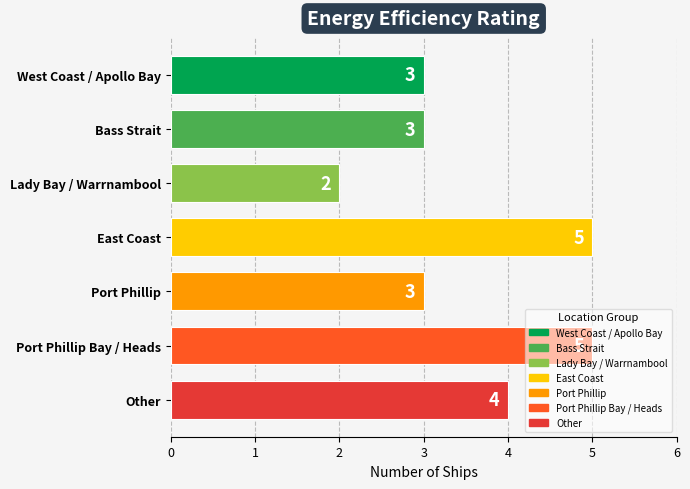

What is the sum of the values at West Coast / Apollo Bay and Port Phillip Bay / Heads?

8